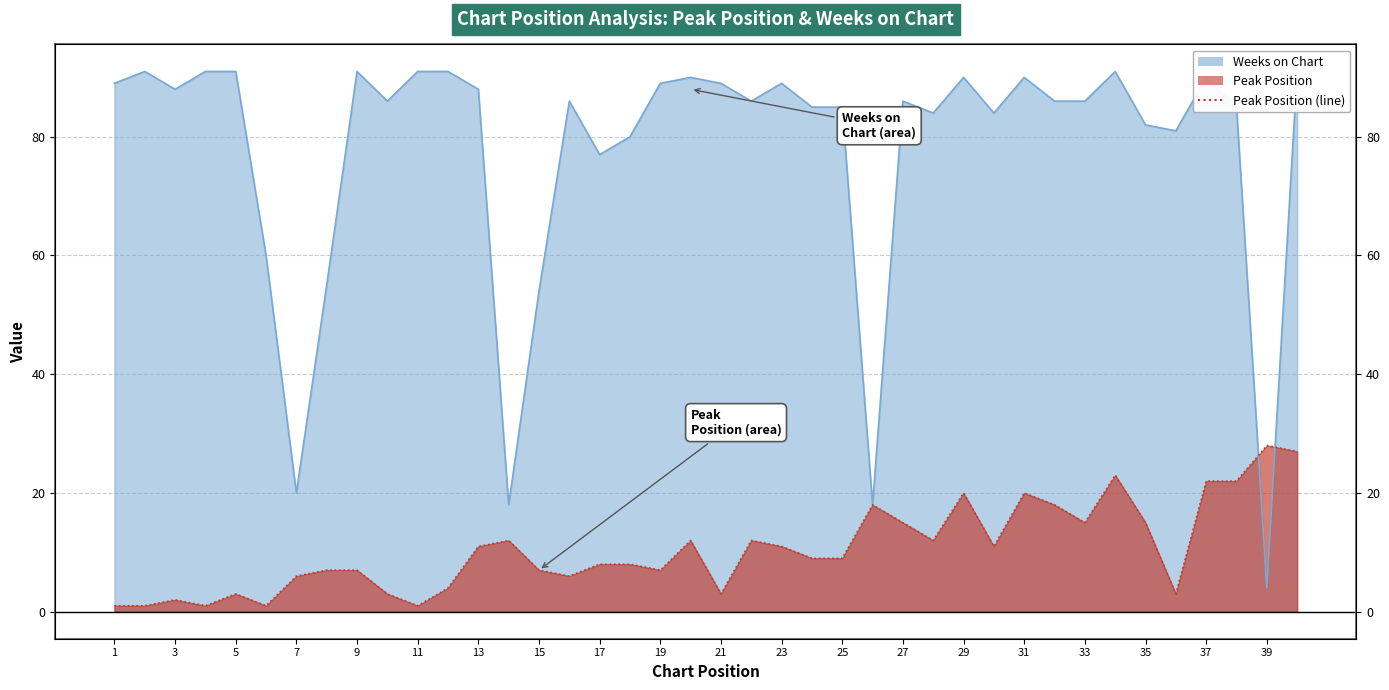

Which series has the largest range (max minus min)?

Weeks on Chart